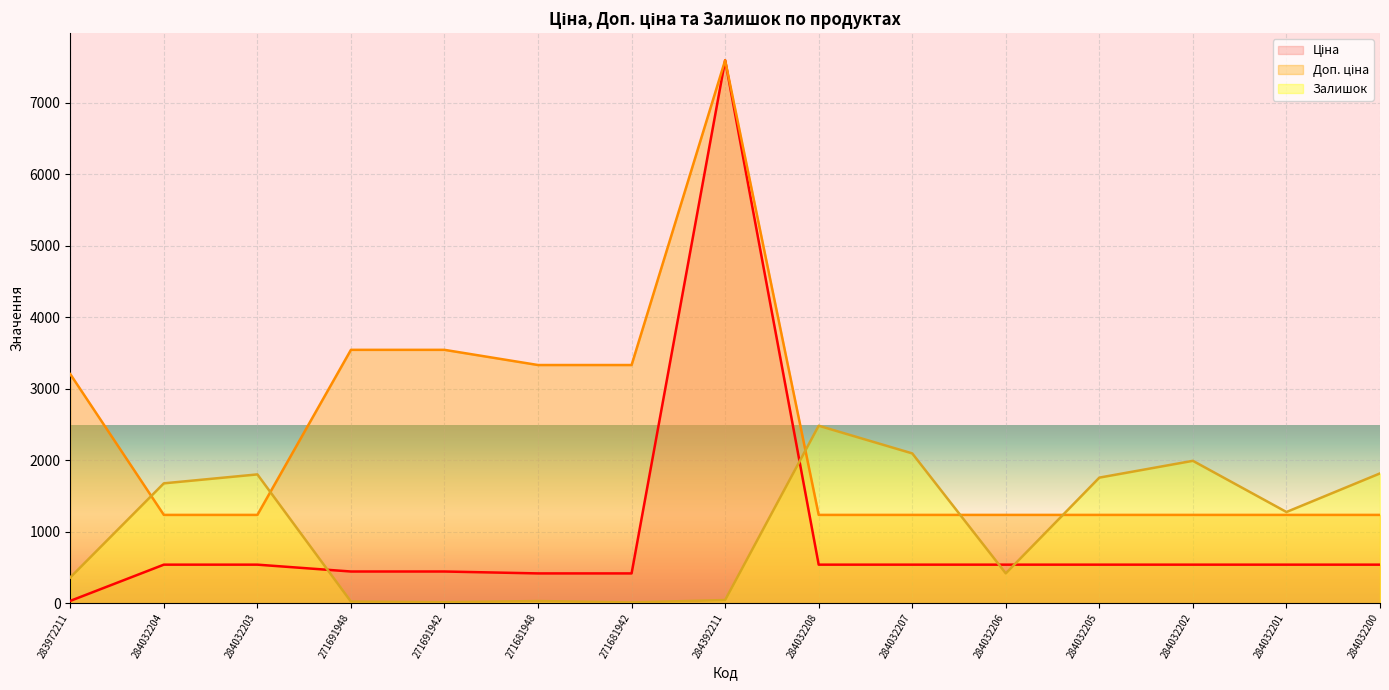

Read the Залишок value at 284032207.

2096.0